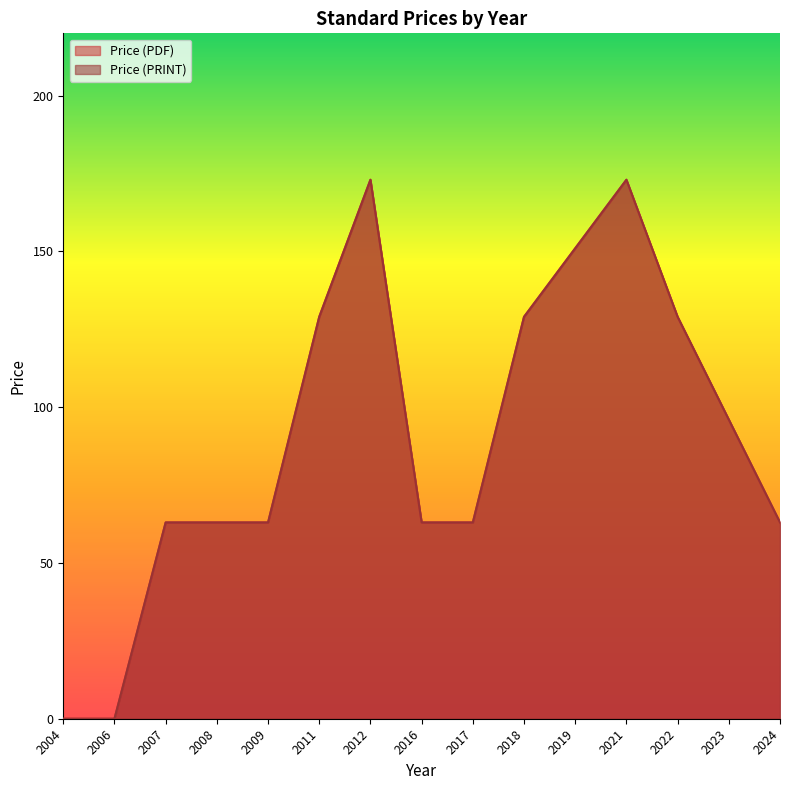

What is the sum of all Price (PDF) values?

1358